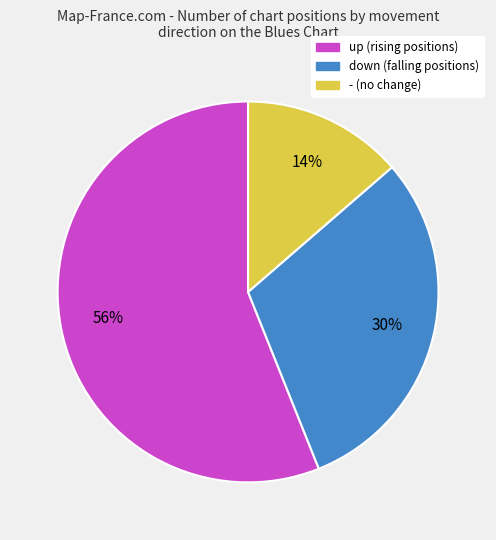

Rank the categories by value from lowest to highest.

-, down, up